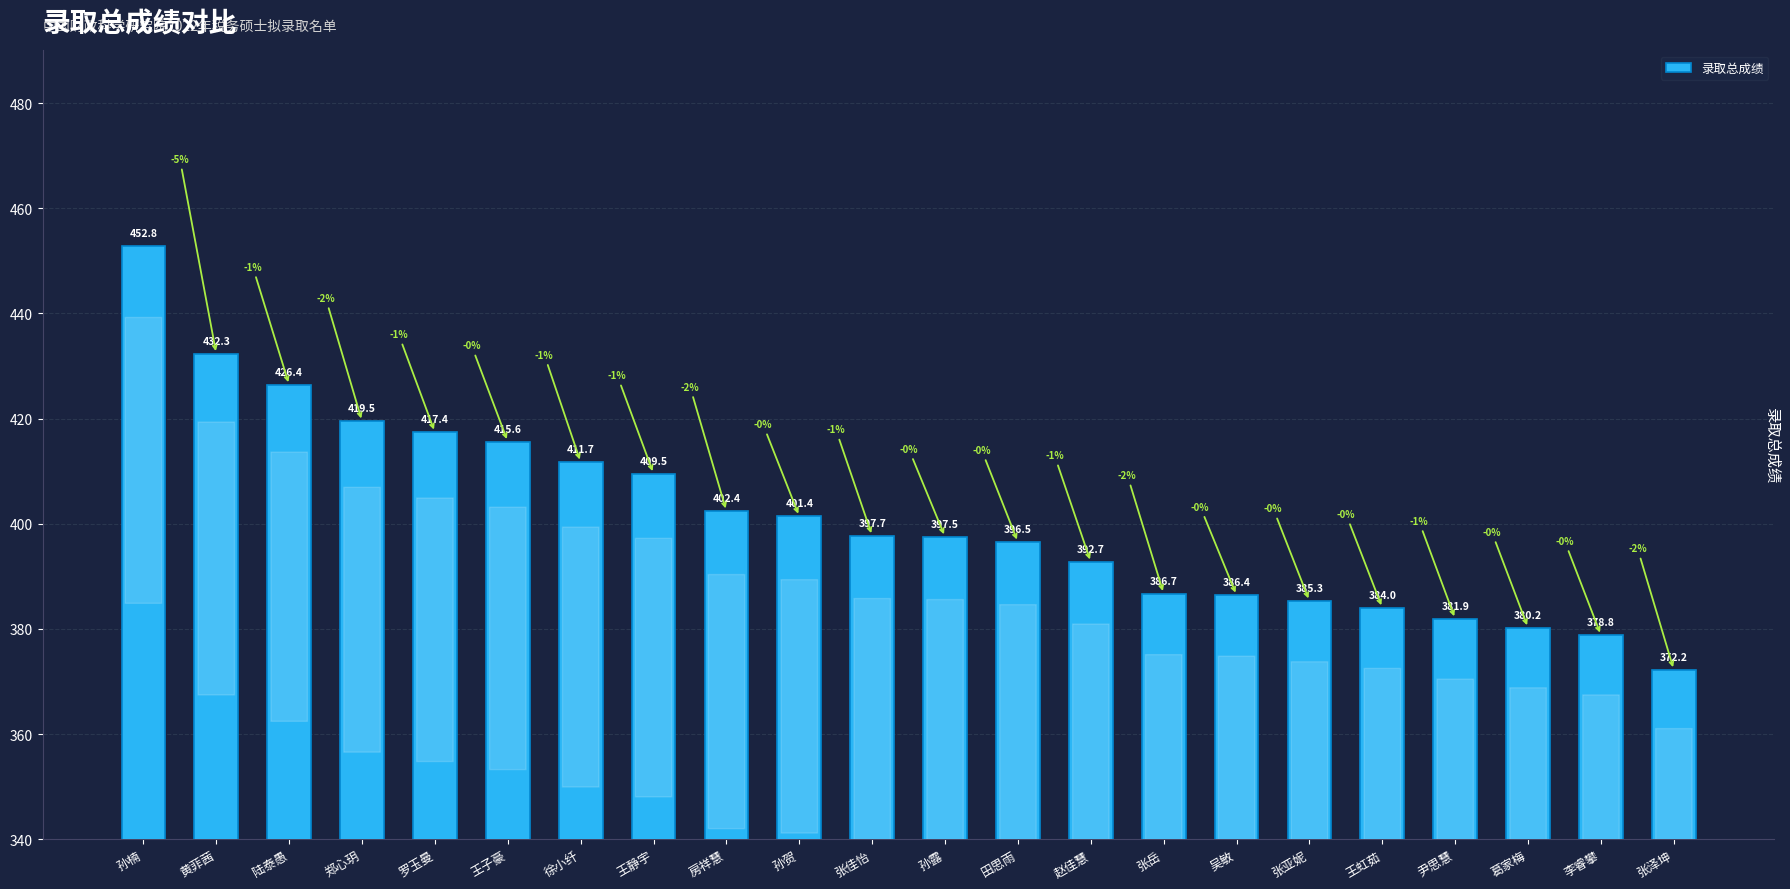

Is it true that the value at 陆泰愚 is 426.4?

True